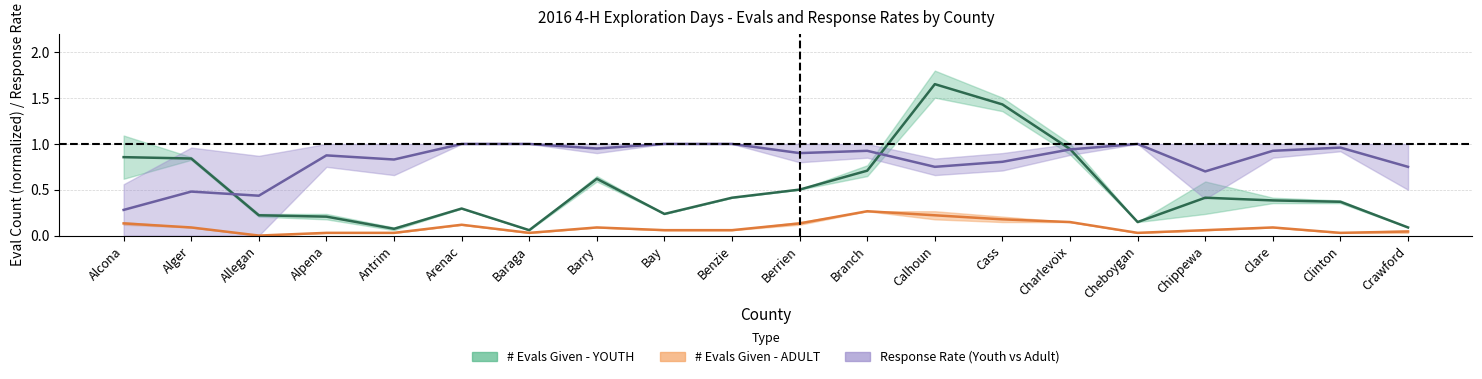

What is the label of the 16th point from the right?

Antrim